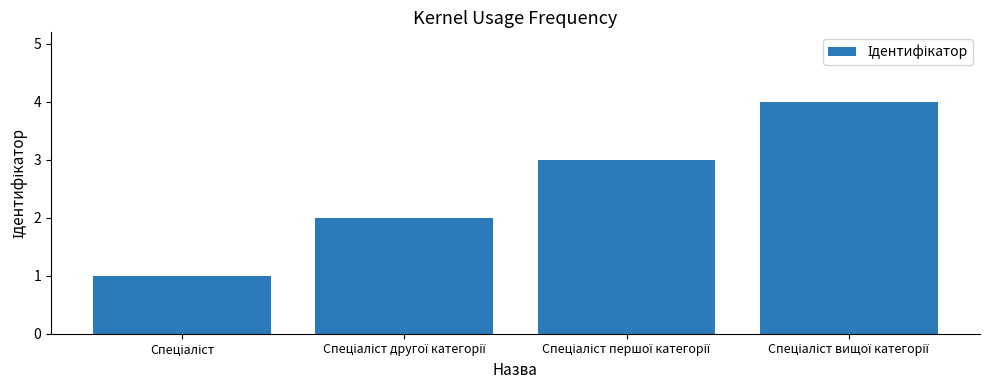

What is the sum of all values?

10